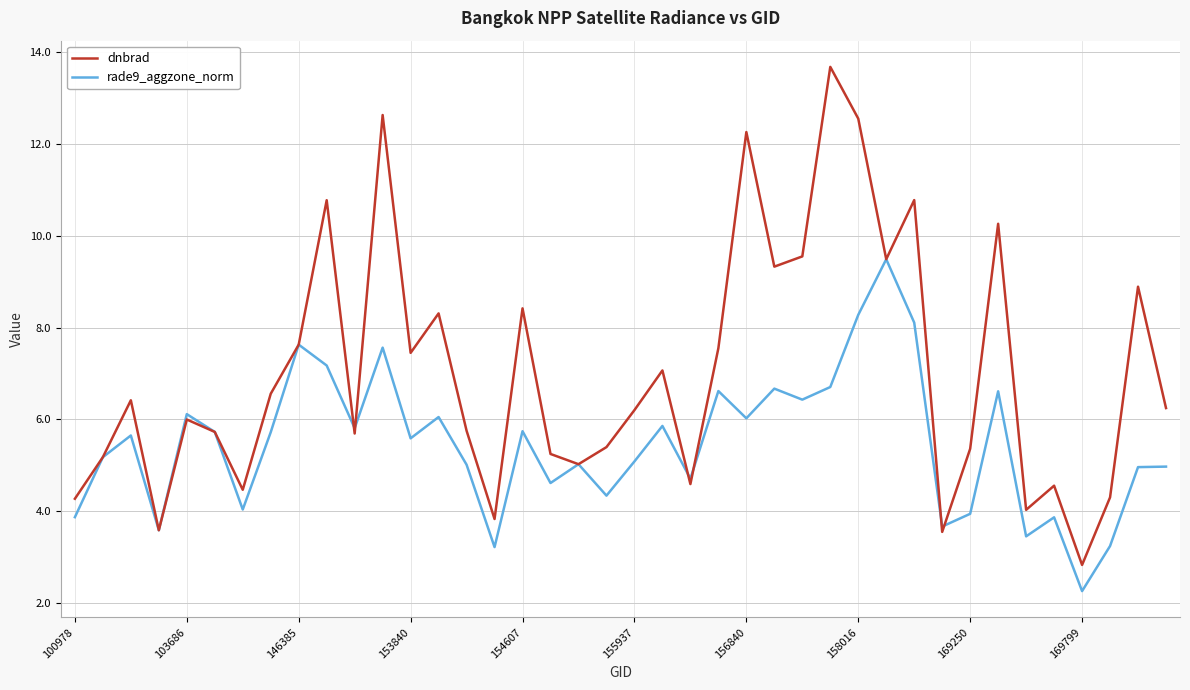

Rank the series by their average value, from highest to lowest.

dnbrad, rade9_aggzone_norm